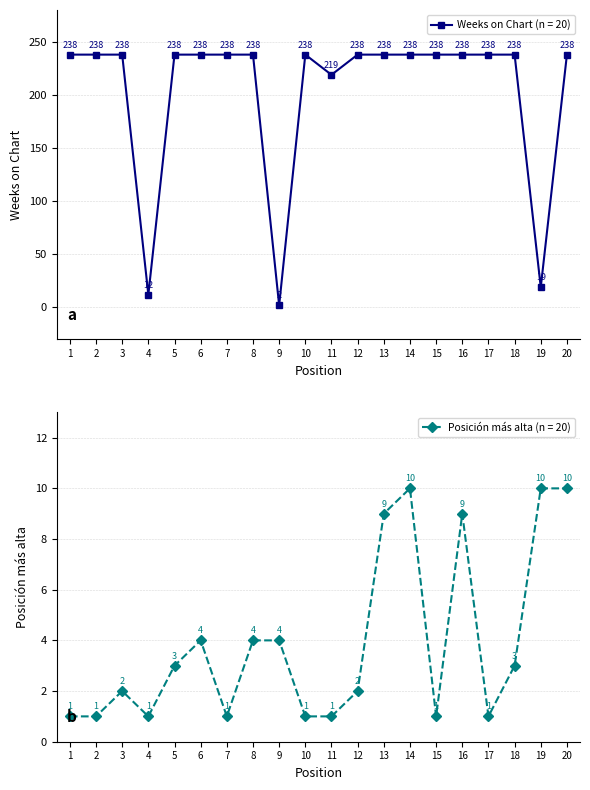

Which label corresponds to the largest value in the chart?

1